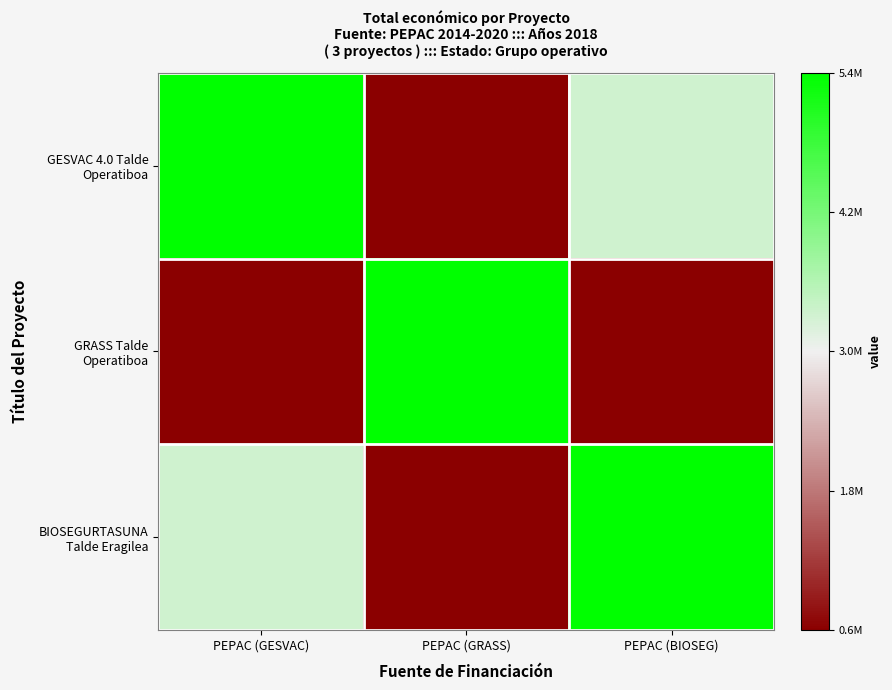

Which series has the largest range (max minus min)?

GESVAC 4.0 Talde Operatiboa